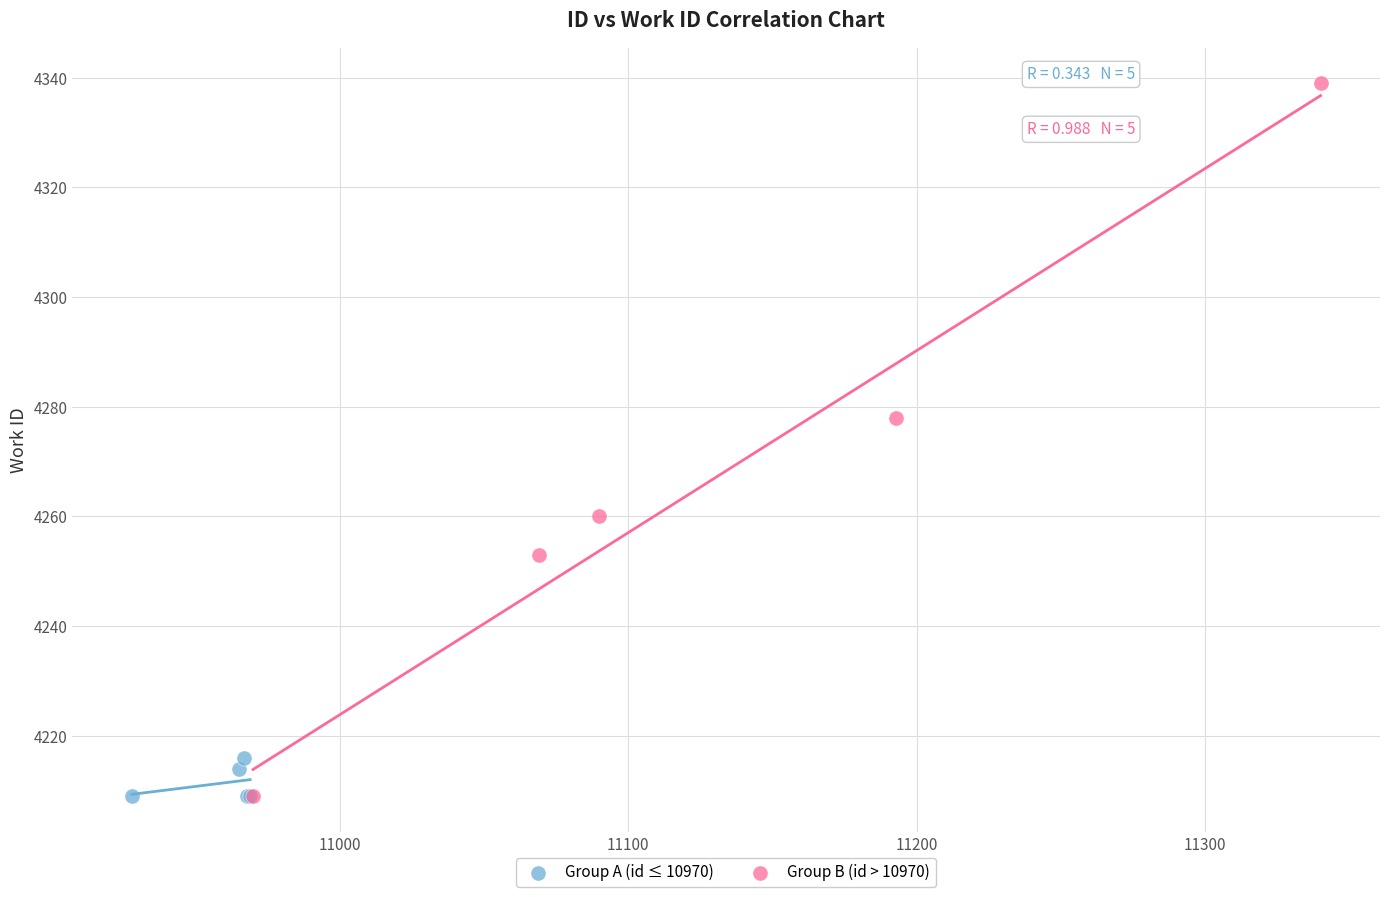

Which series reaches the maximum Y coordinate?

Group B (id > 10970)